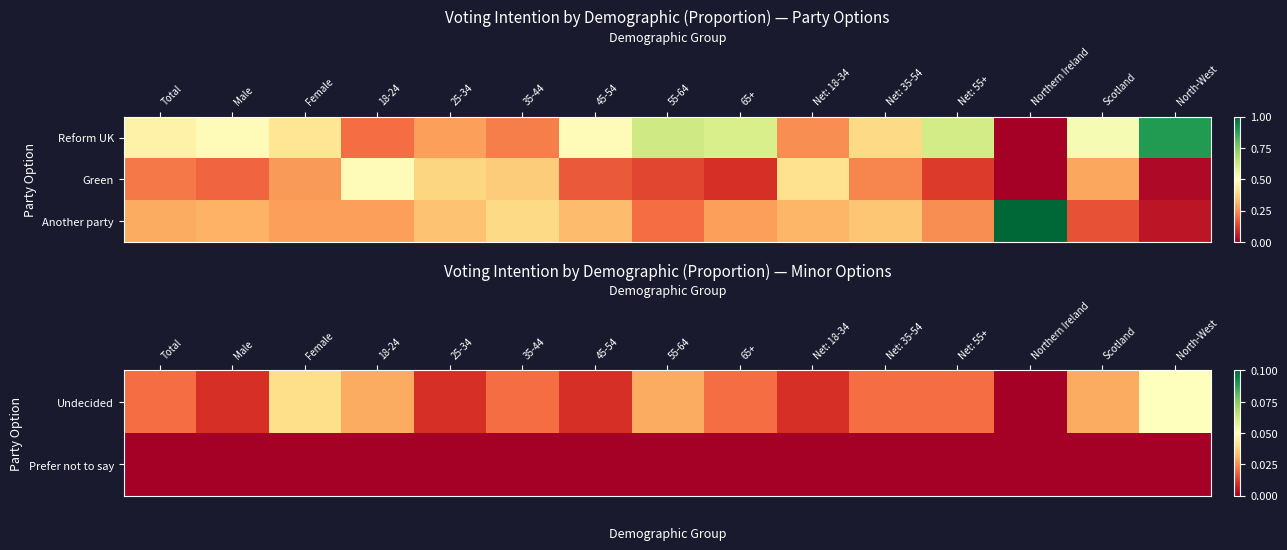

Which category has the highest value in the Another party series?

Northern Ireland